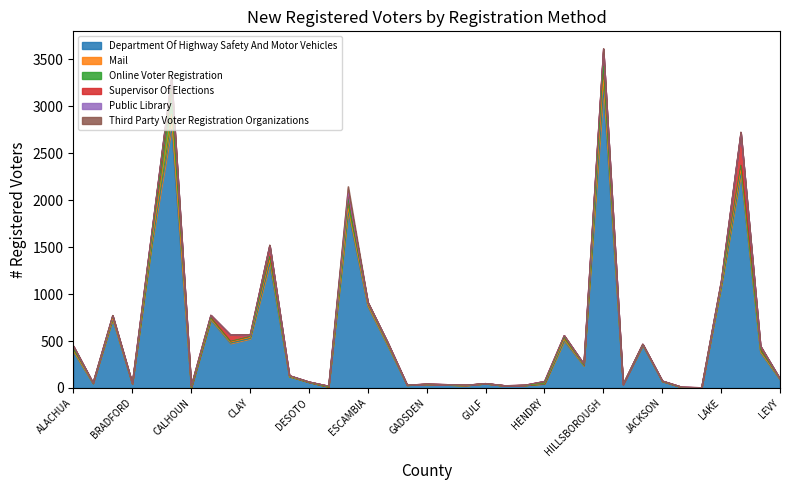

How many intersections are there between Supervisor Of Elections and Mail?

11